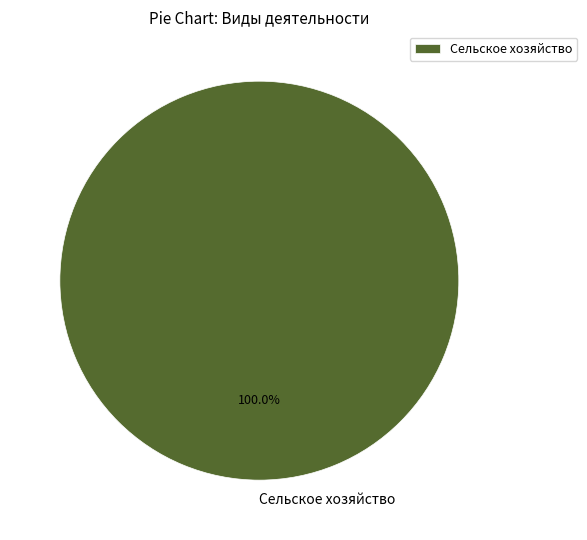

Which slice represents more than half of the pie?

Сельское хозяйство